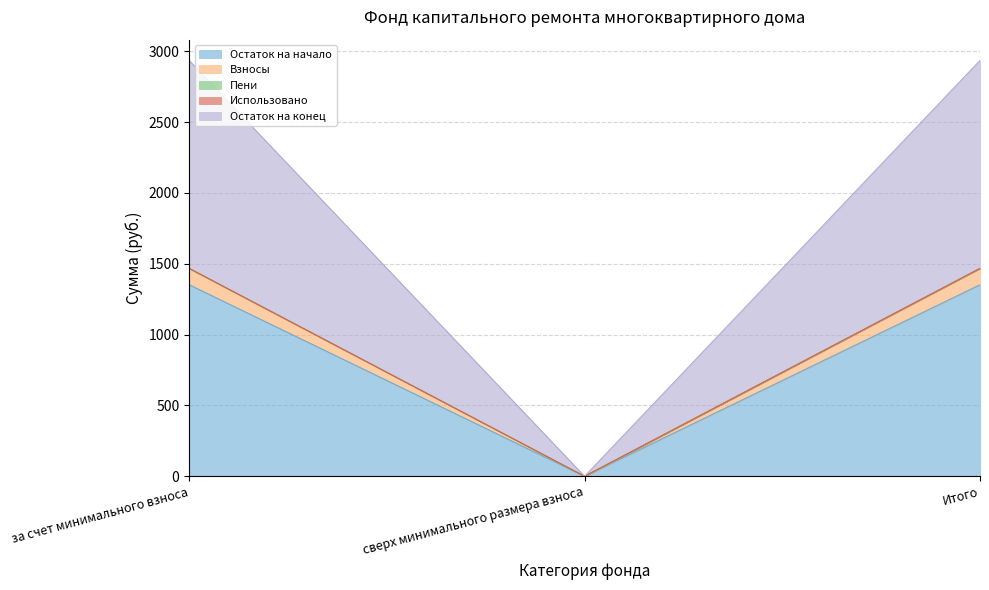

The Остаток на начало series shows 0.0 at сверх минимального размера взноса. True or false?

True